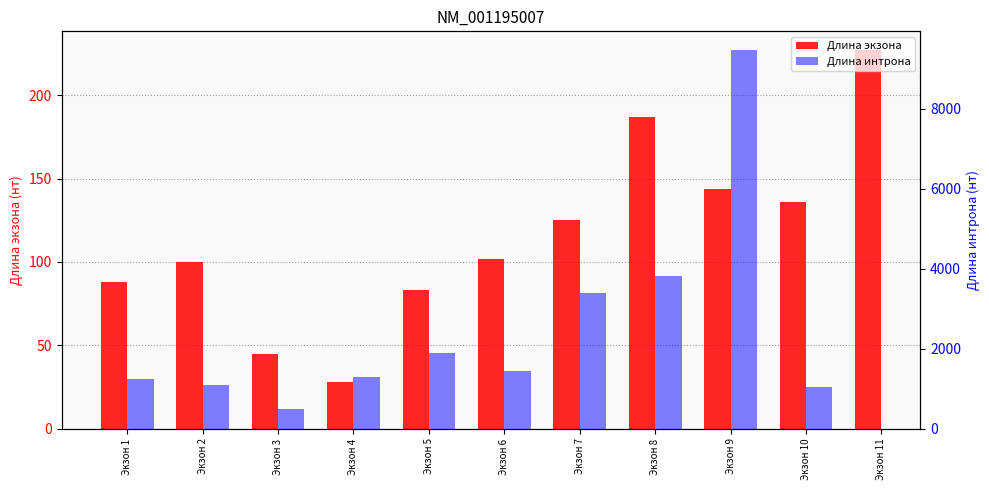

Rank the series by their maximum value, from lowest to highest.

Длина экзона, Длина интрона